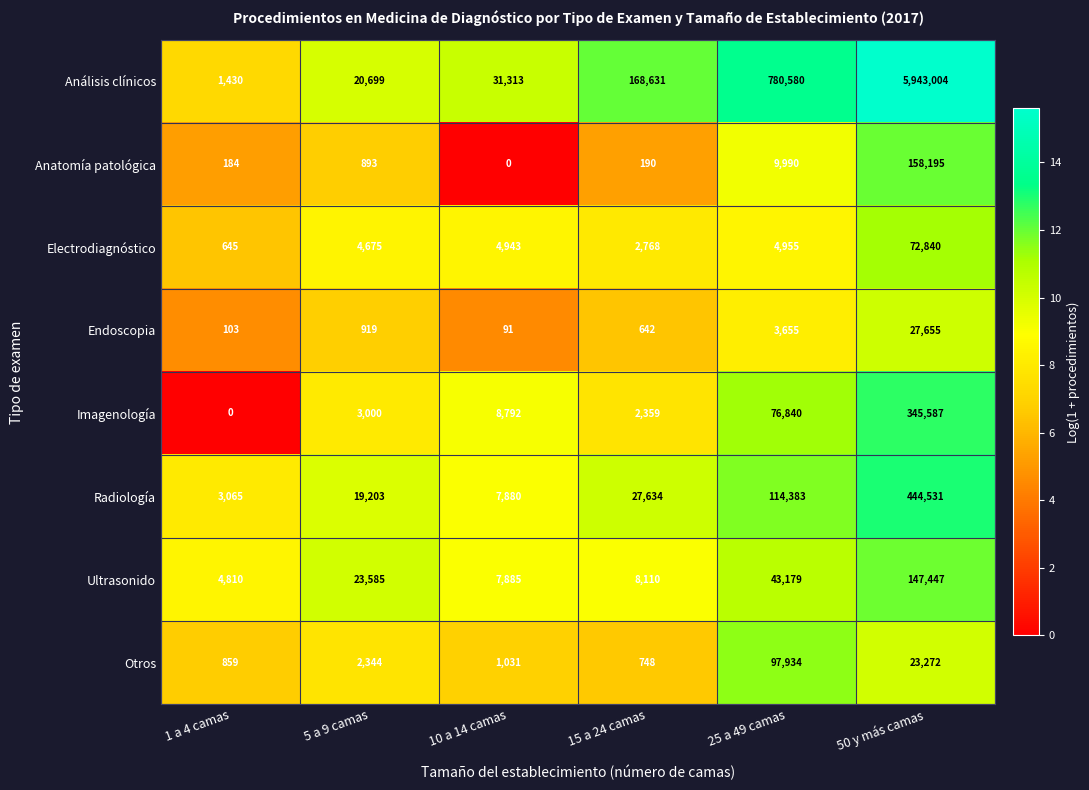

At which label is Radiología closest to 223798?

25 a 49 camas